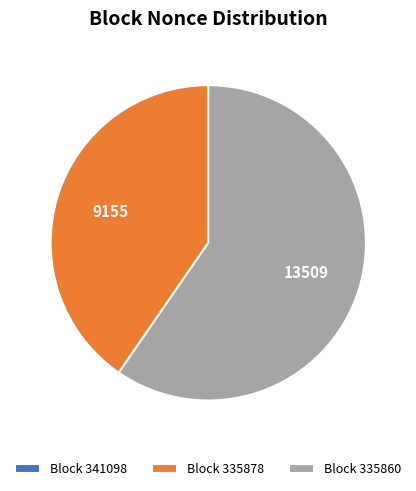

Is the sum of Block 335878 and Block 335860 greater than half?

Yes